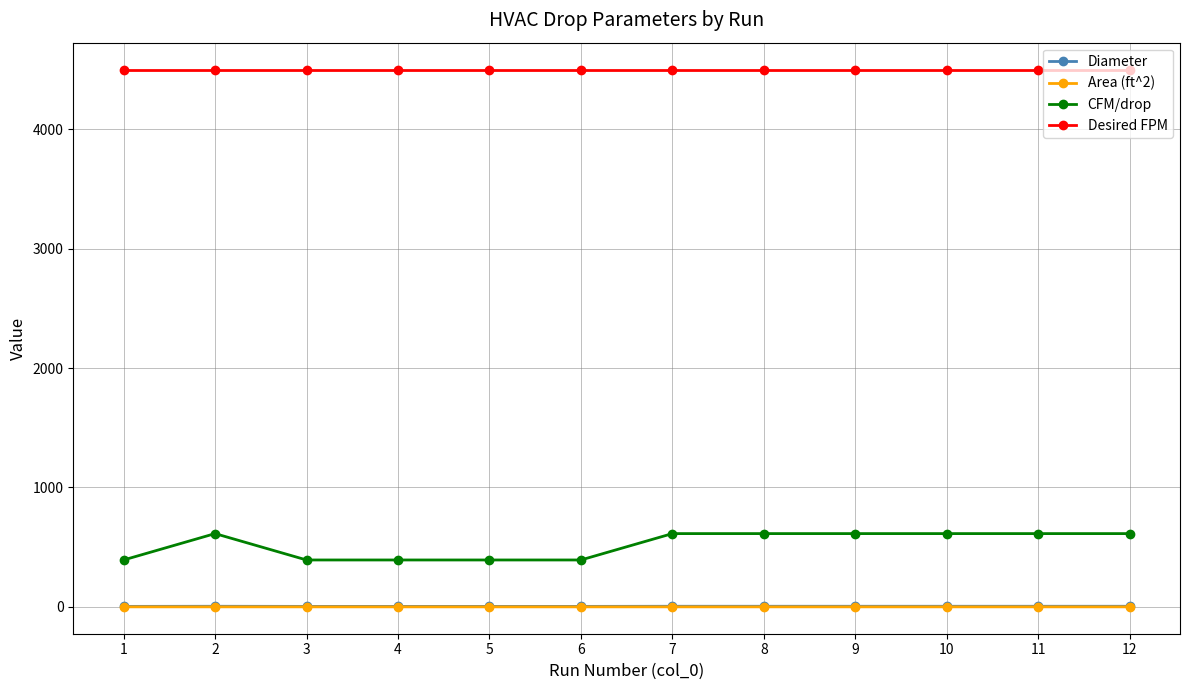

How many values in the Diameter series are below 5?

5